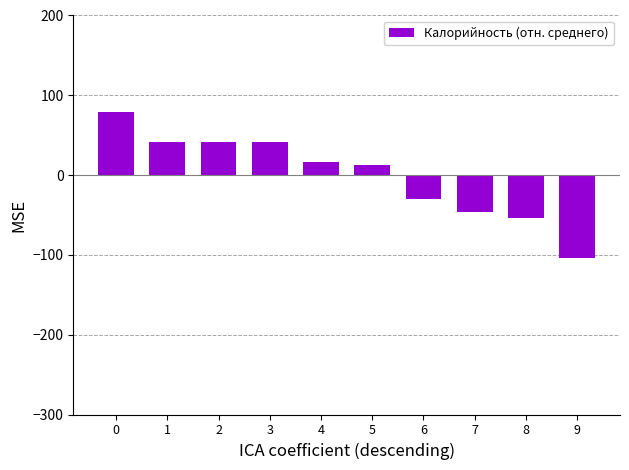

What is the value of the 7th bar from the left?

-29.8